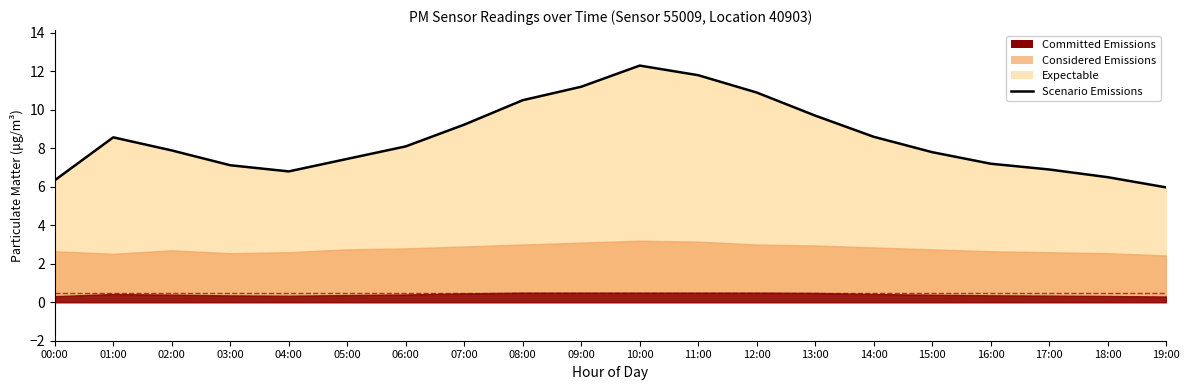

What is the sum of all values?

170.9